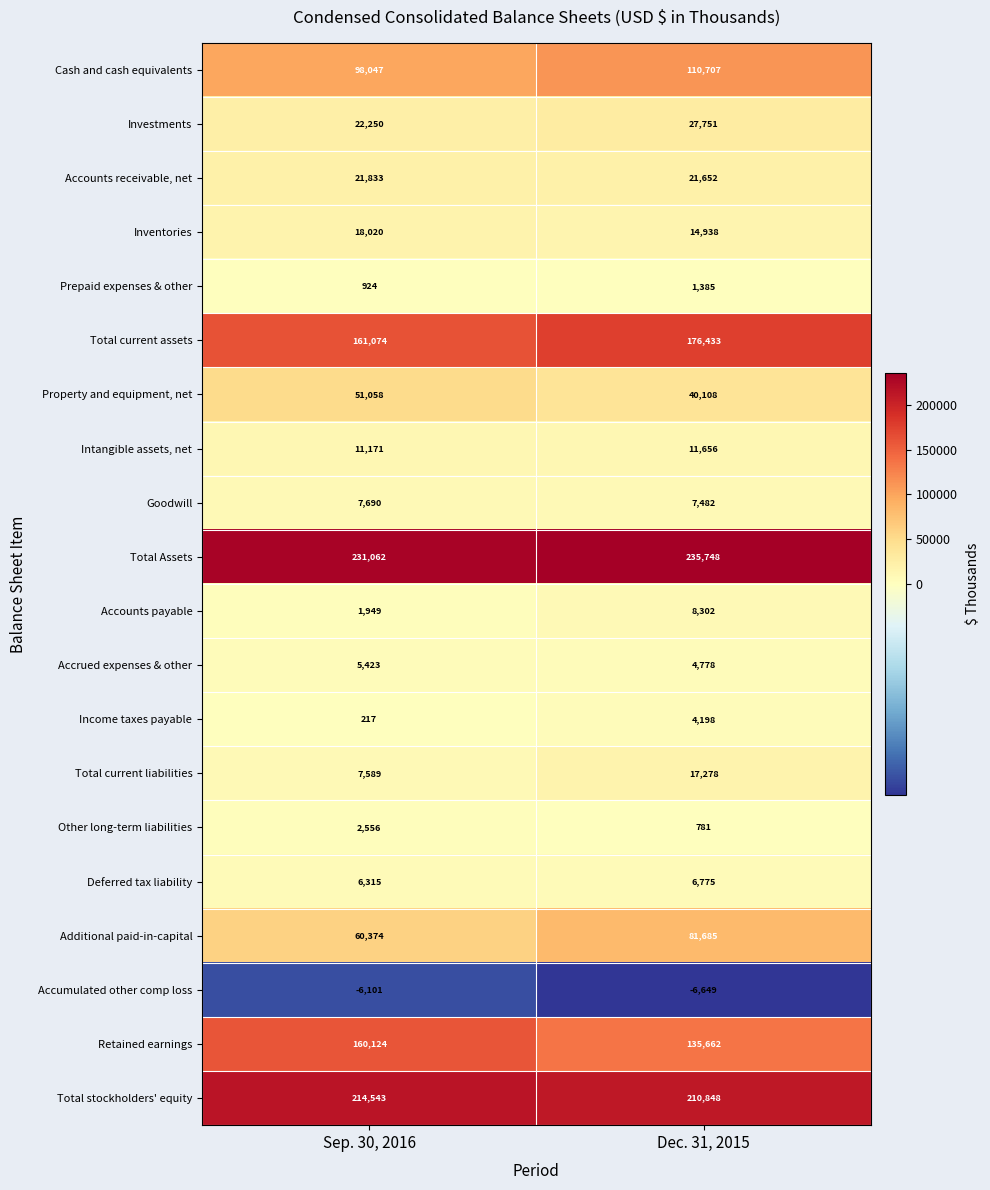

Where is Income taxes payable nearest to the value 2207?

Sep. 30, 2016